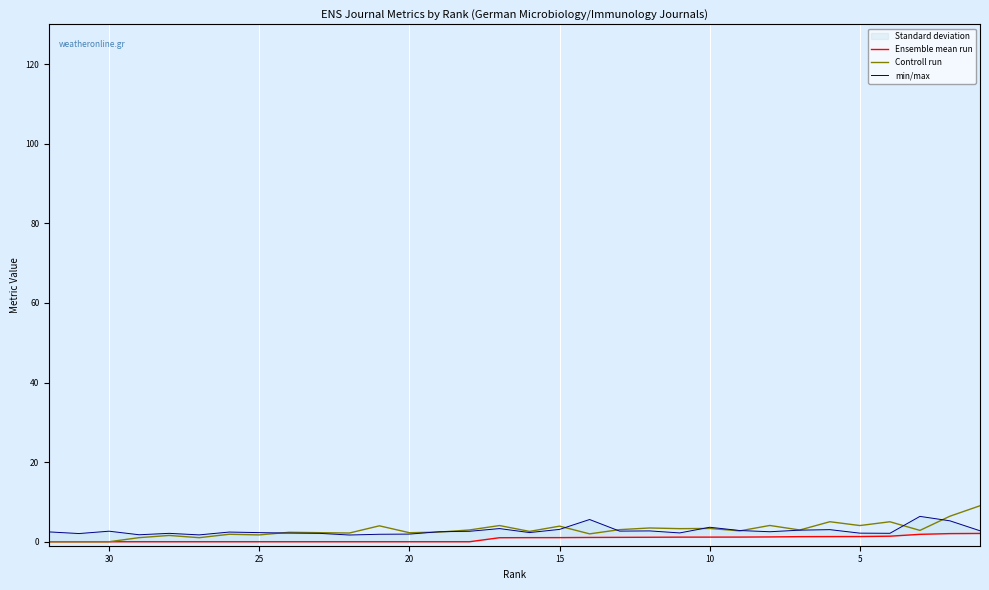

True or false: Ensemble mean run and Controll run cross at least once.

False